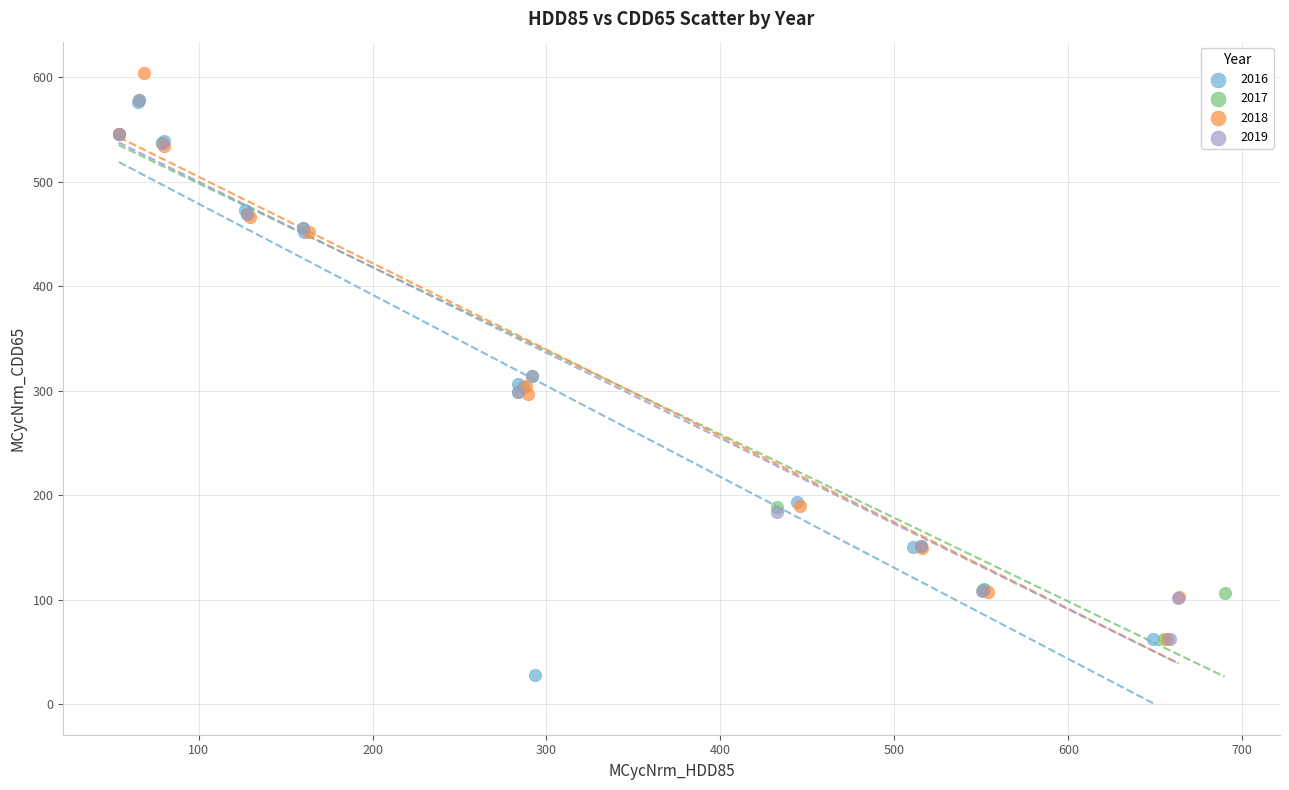

Which series contains the lowest Y value?

2016